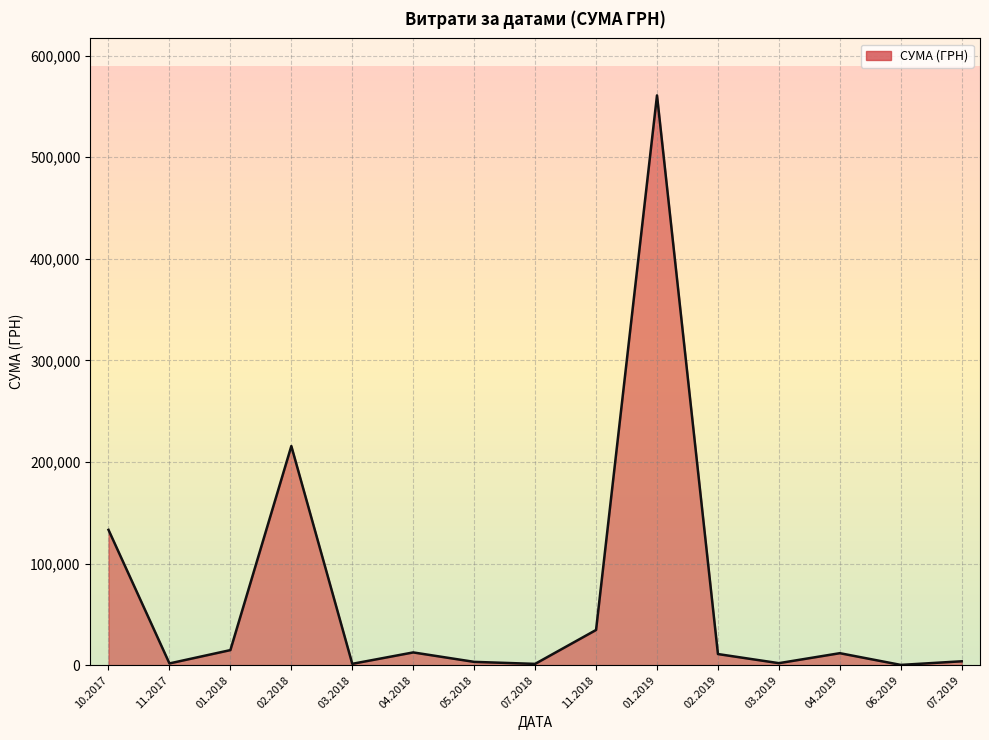

What is the greatest value displayed?

560809.7